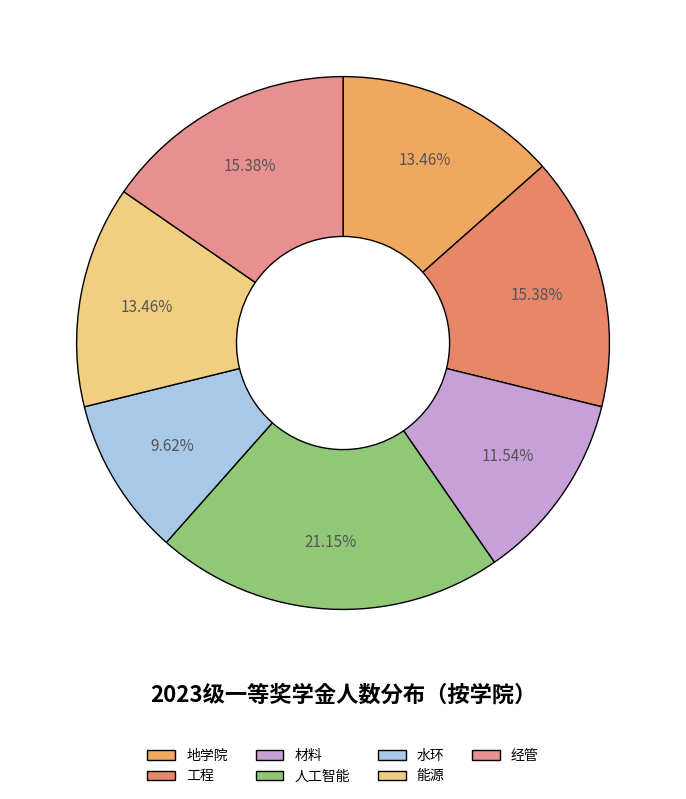

Is there any slice that represents more than half of the pie?

No